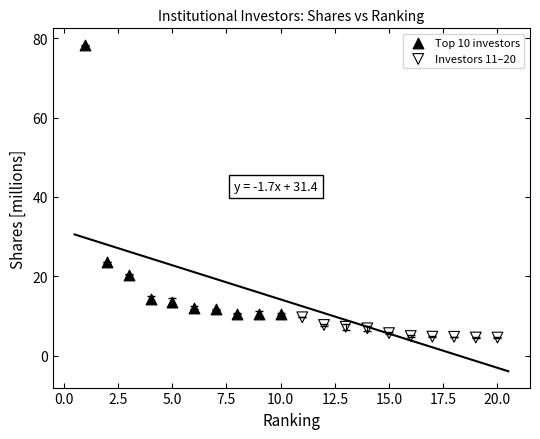

What are all the series names shown in the legend?

Top 10 investors, Investors 11–20